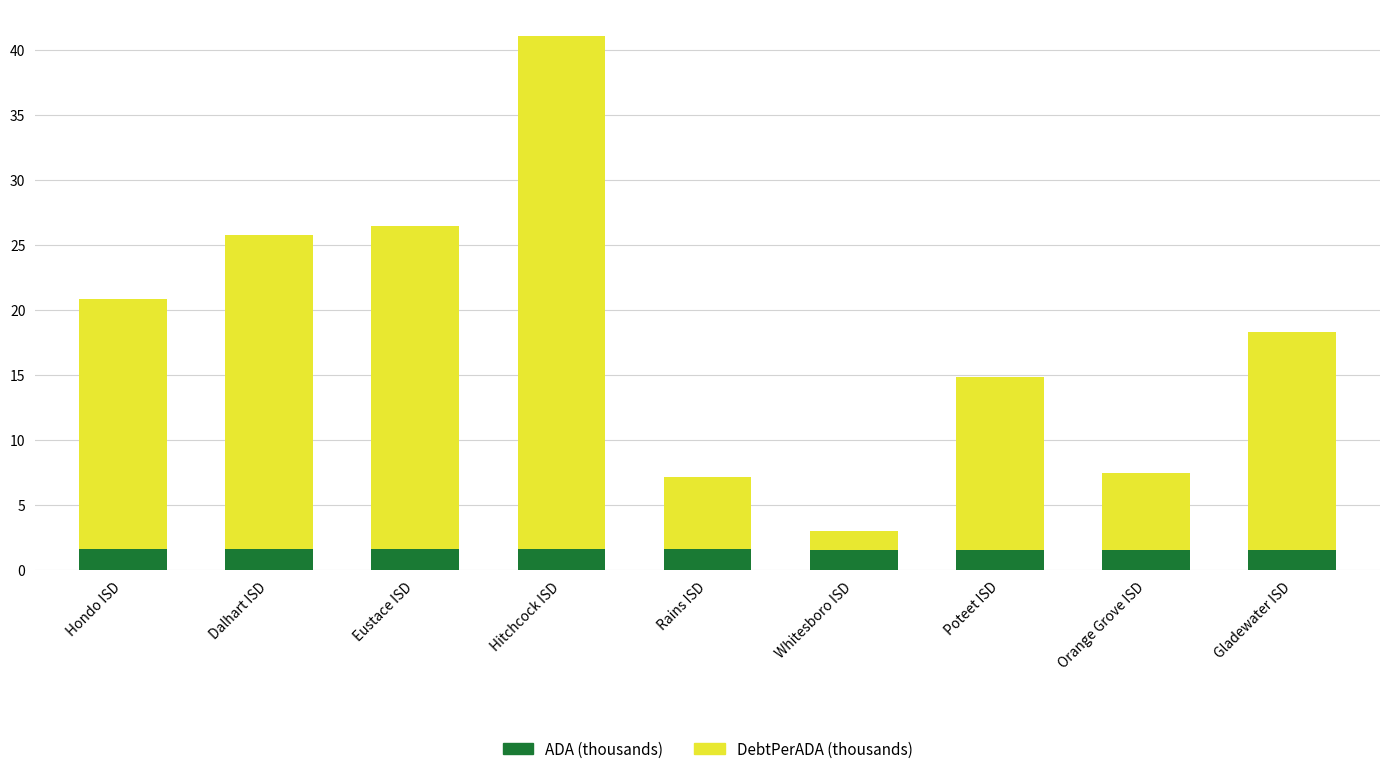

The ADA (thousands) series shows 1.6 at Poteet ISD. True or false?

True